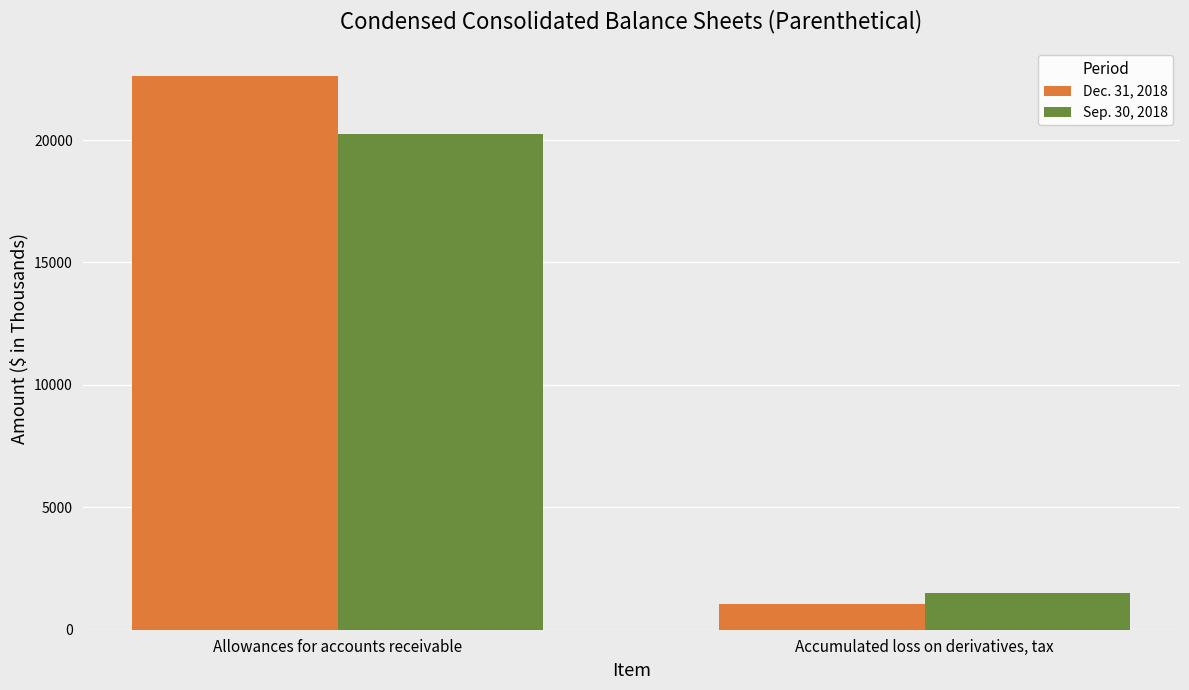

At which category does the chart reach its minimum across all series?

Accumulated loss on derivatives, tax